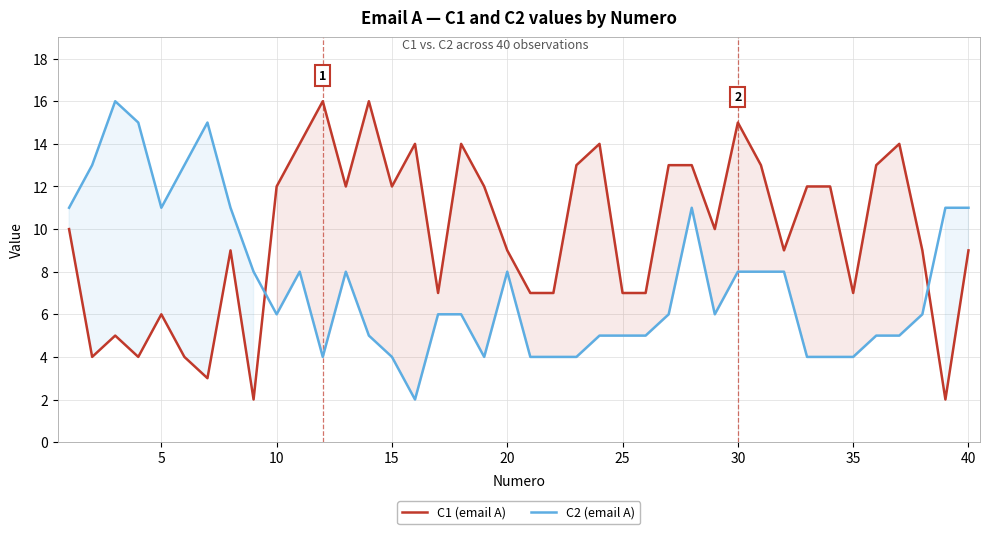

Reading left to right, what are all the values shown in this chart?

C1 (email A): 10	4	5	4	6	4	3	9	2	12	14	16	12	16	12	14	7	14	12	9	7	7	13	14	7	7	13	13	10	15	13	9	12	12	7	13	14	9	2	9
C2 (email A): 11	13	16	15	11	13	15	11	8	6	8	4	8	5	4	2	6	6	4	8	4	4	4	5	5	5	6	11	6	8	8	8	4	4	4	5	5	6	11	11